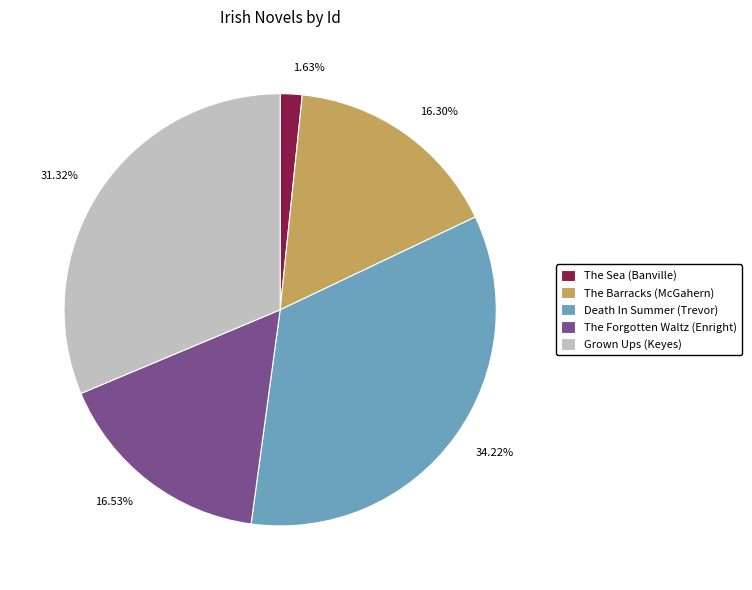

How many segments does this pie chart have?

5